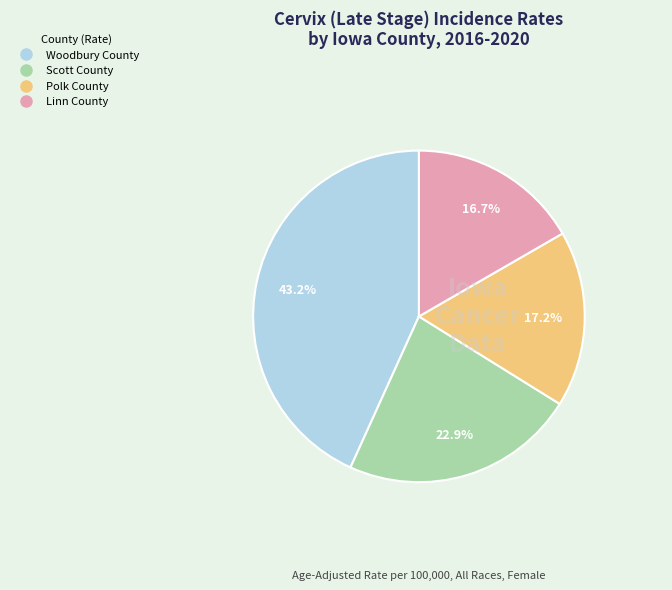

How many segments does this pie chart have?

4